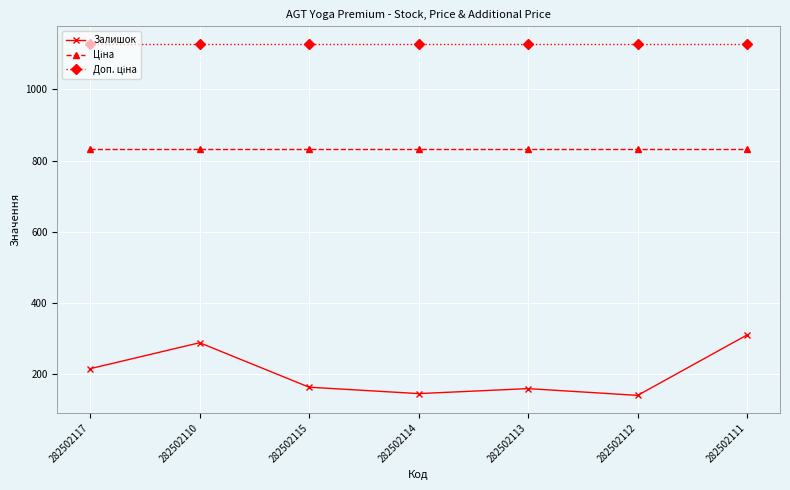

What position from the right is 282502113?

3